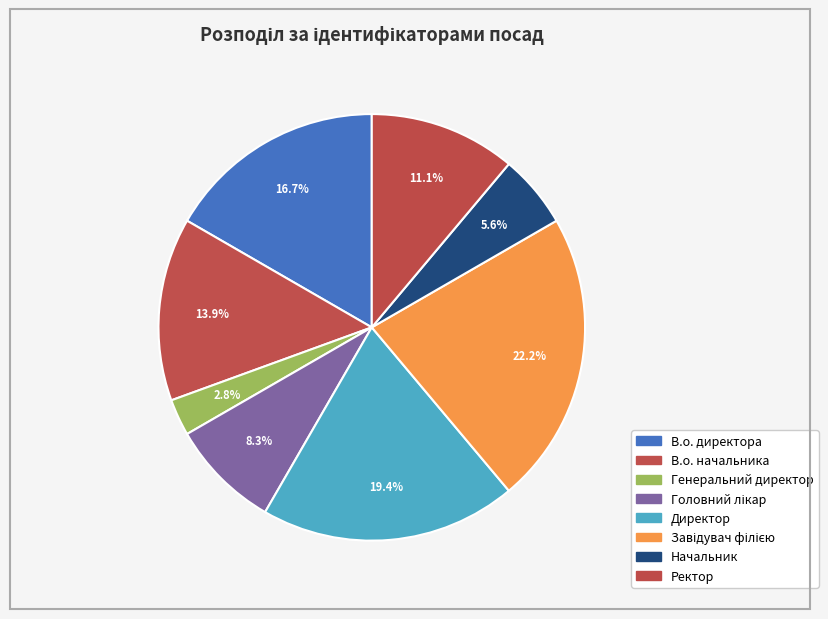

Count the number of slices in the pie.

8